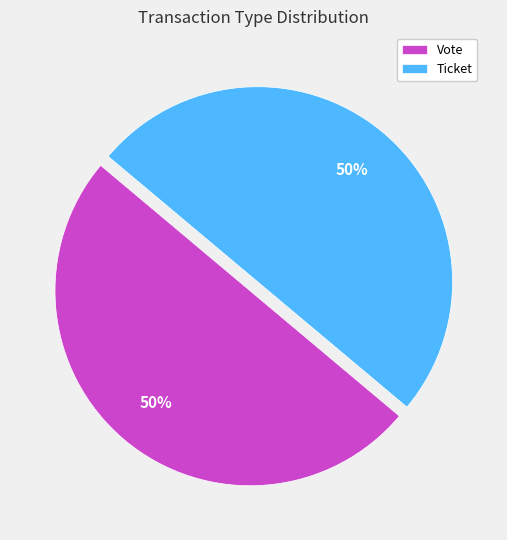

Is it true that Ticket is 50% of the pie?

True